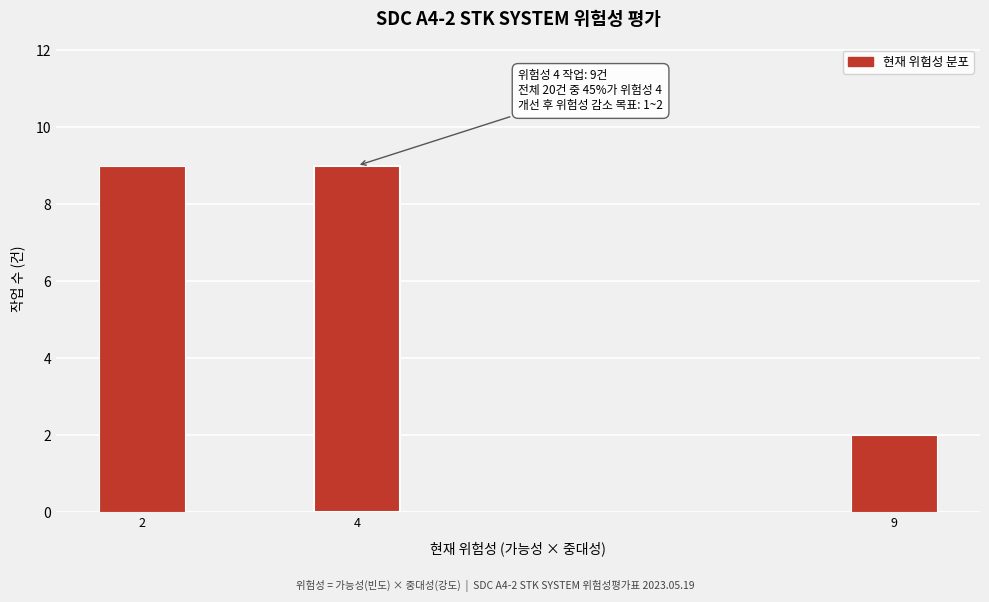

Reading right to left, transcribe all the data shown in this chart.

2	9	9